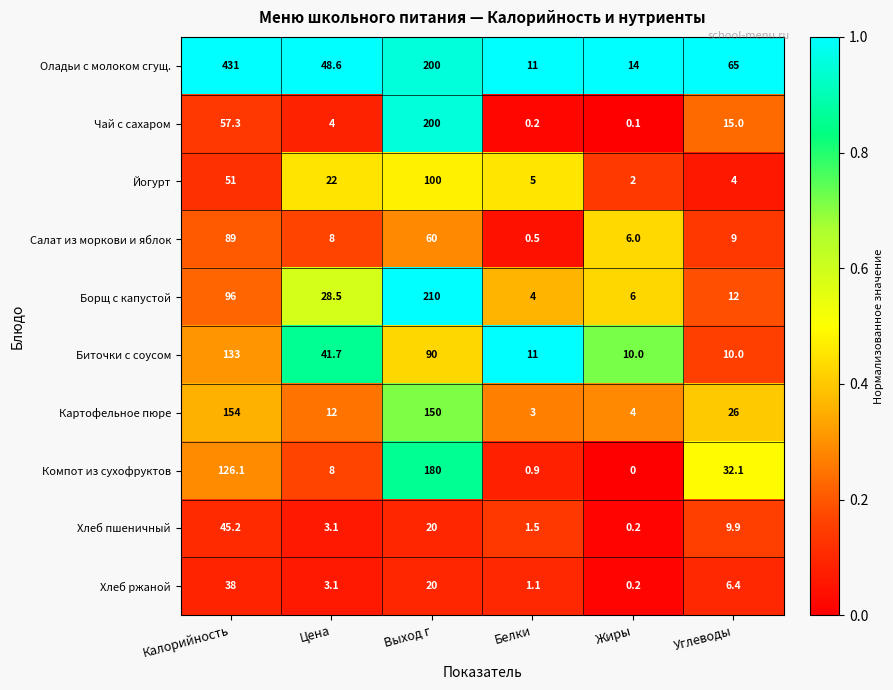

Which series has the largest total across all categories?

Оладьи с молоком сгущ.